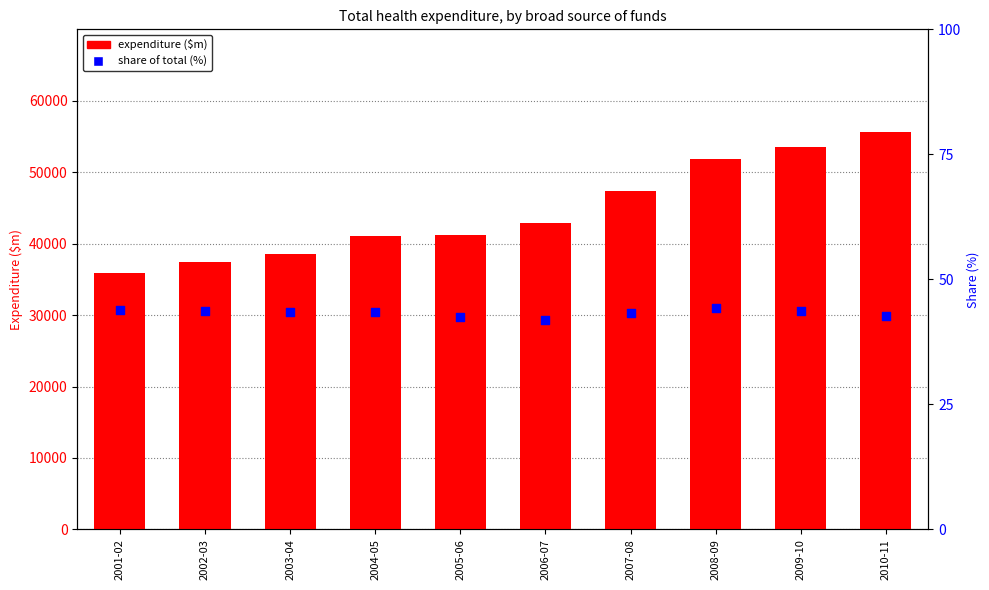

Which series has the largest total across all categories?

Australian Government ($m)